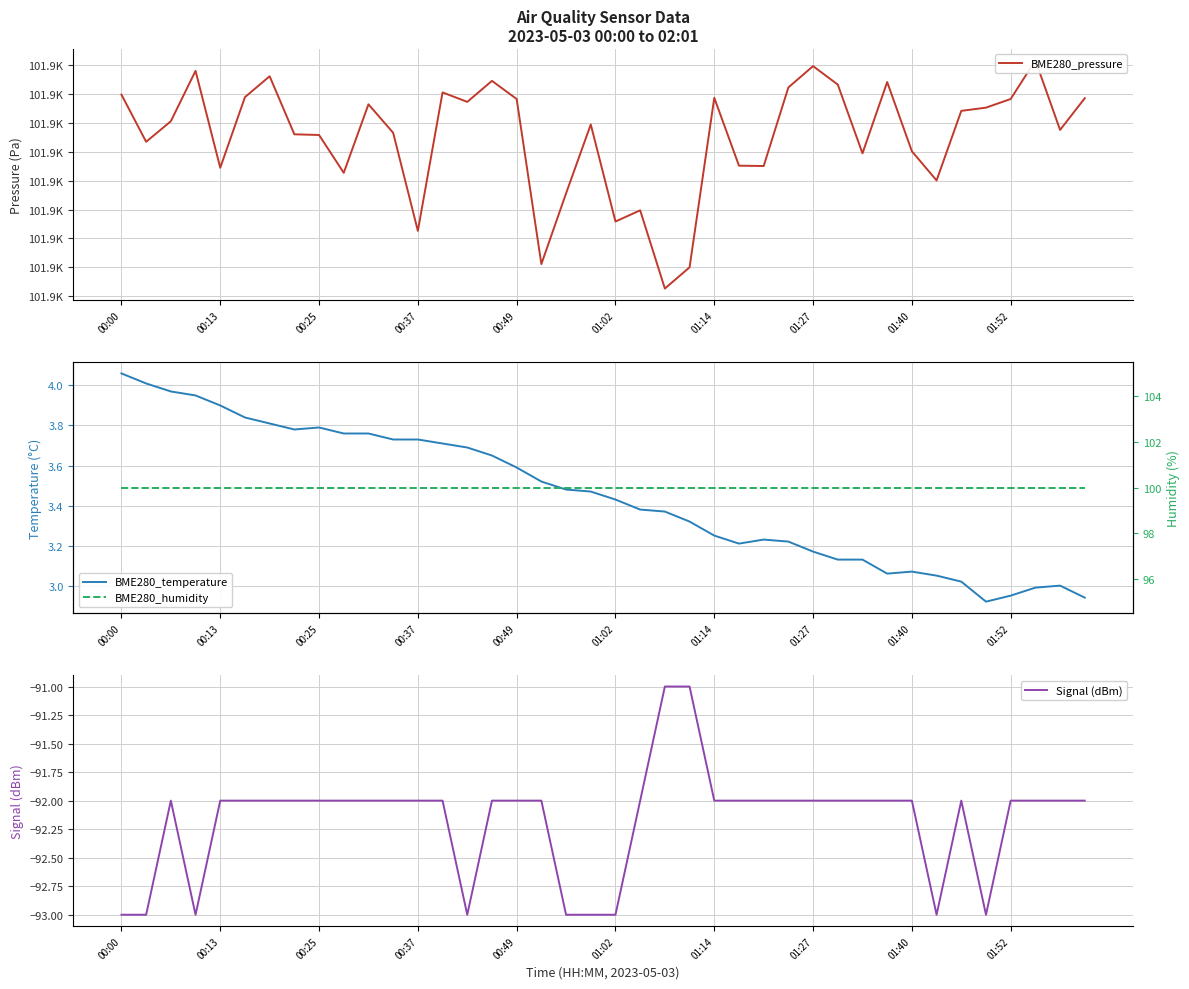

What is the sum of all BME280_temperature values?

138.0